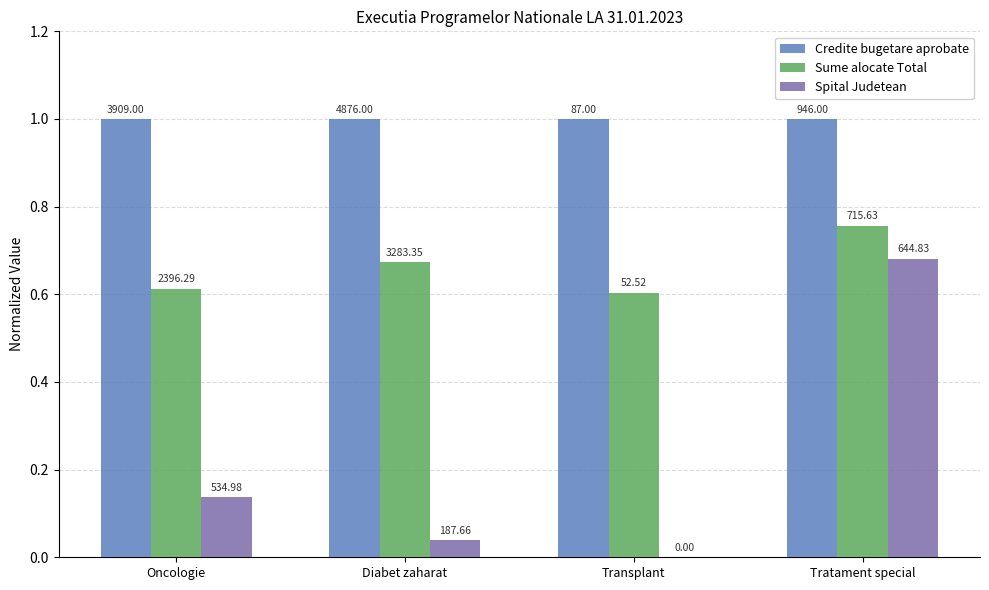

List the series in order of their peak value, highest first.

Credite bugetare aprobate, Sume alocate Total, Spital Judetean